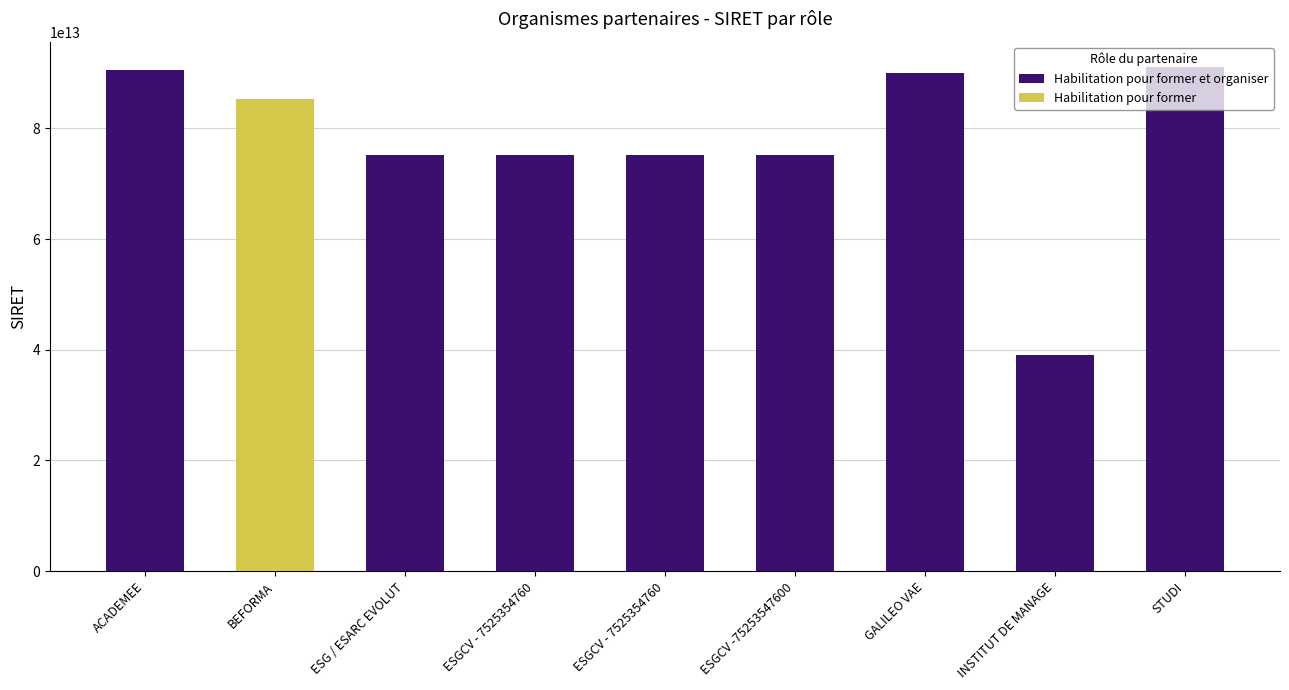

Is it true that Habilitation pour former equals 0 at STUDI?

True